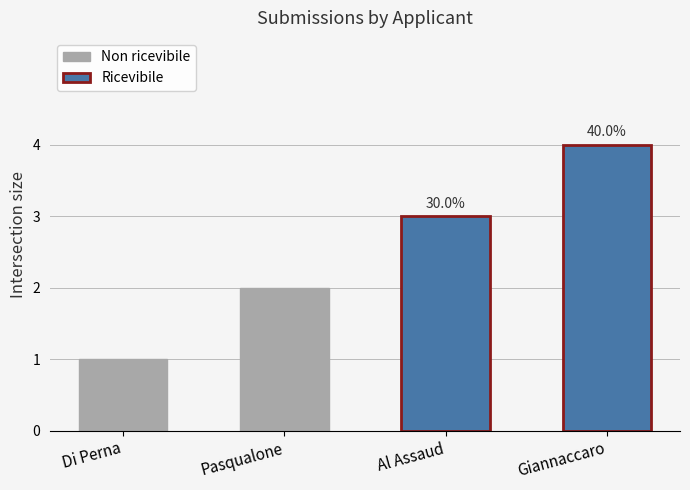

How many values are below 3?

2